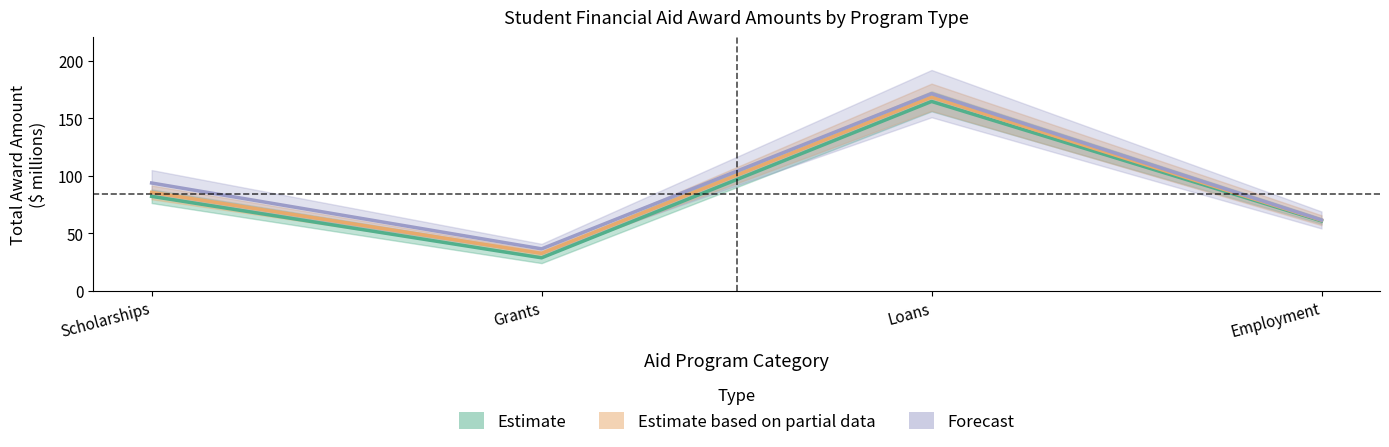

Reading left to right, what are all the values shown in this chart?

Estimate: 81.9	28.5	164.4	60.6
Estimate based on partial data: 85.4	32.4	168.2	61.2
Forecast: 93.6	36.3	171.2	61.4